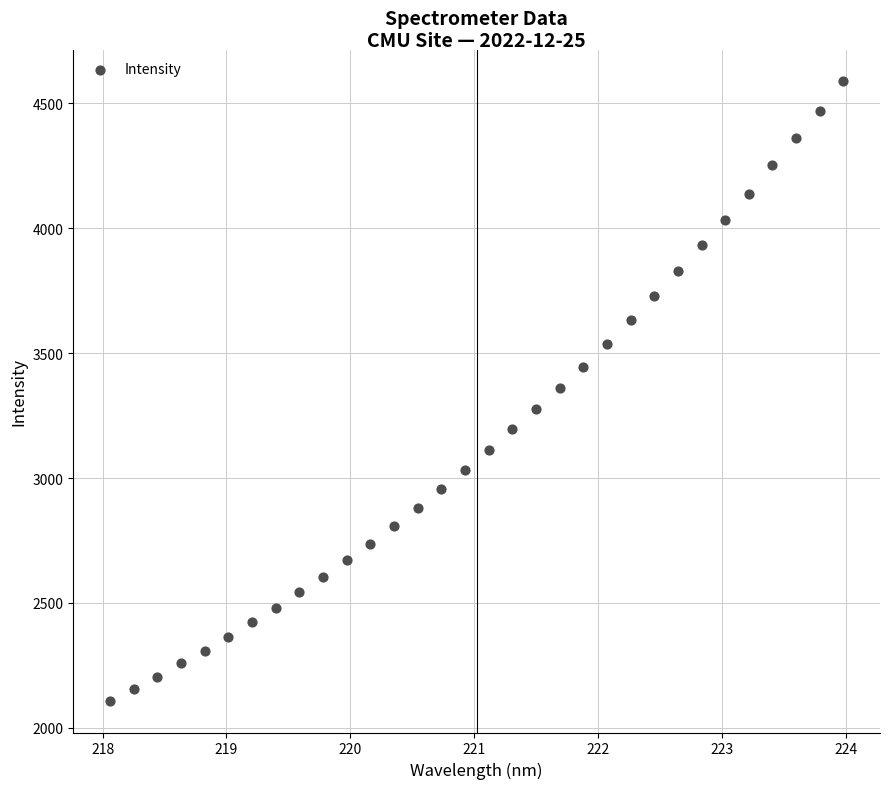

What is the range of Y values (max minus min)?

2483.9